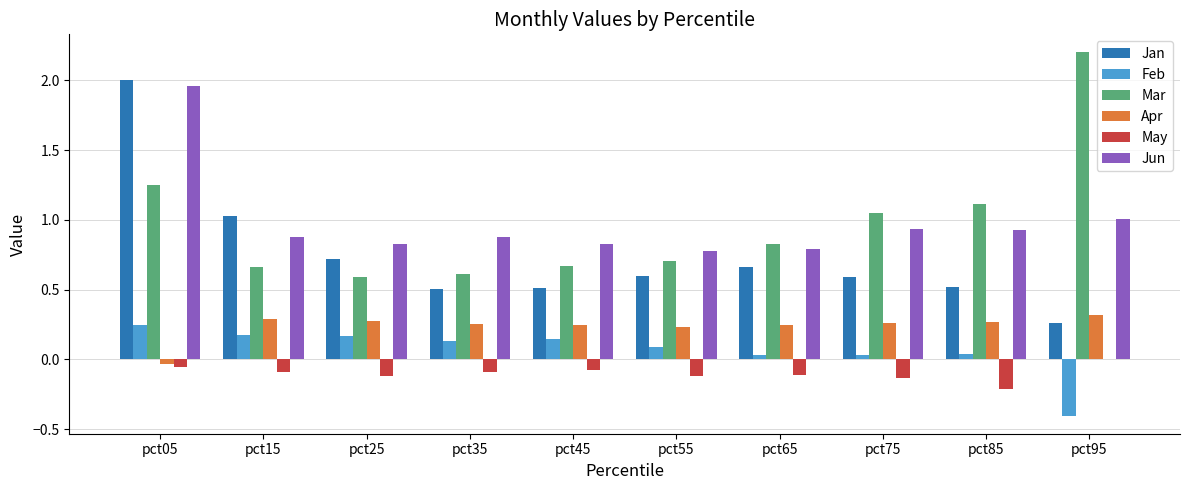

Are the bars grouped side by side (vs. stacked)?

Yes